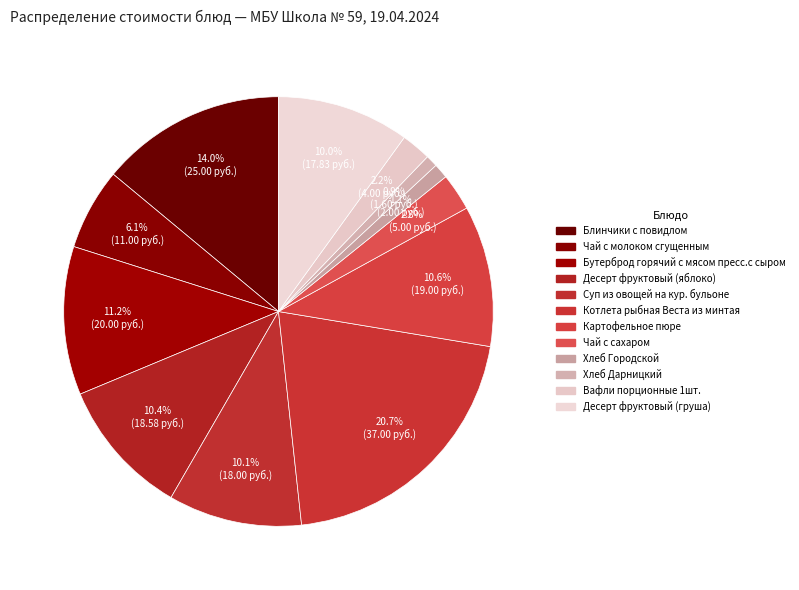

Do Блинчики с повидлом and Картофельное пюре together represent more than half of the pie?

No